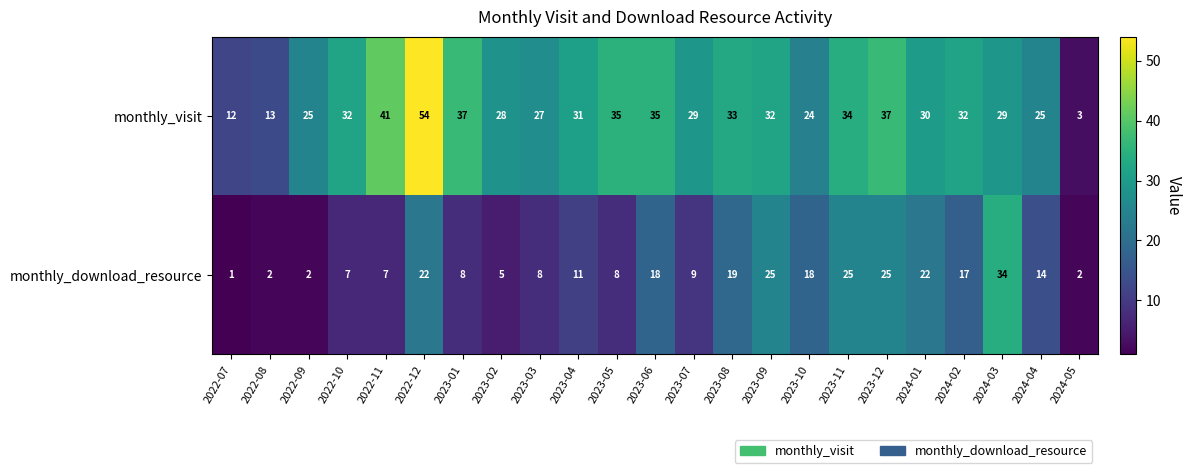

Rank the series by their average value, from highest to lowest.

monthly_visit, monthly_download_resource